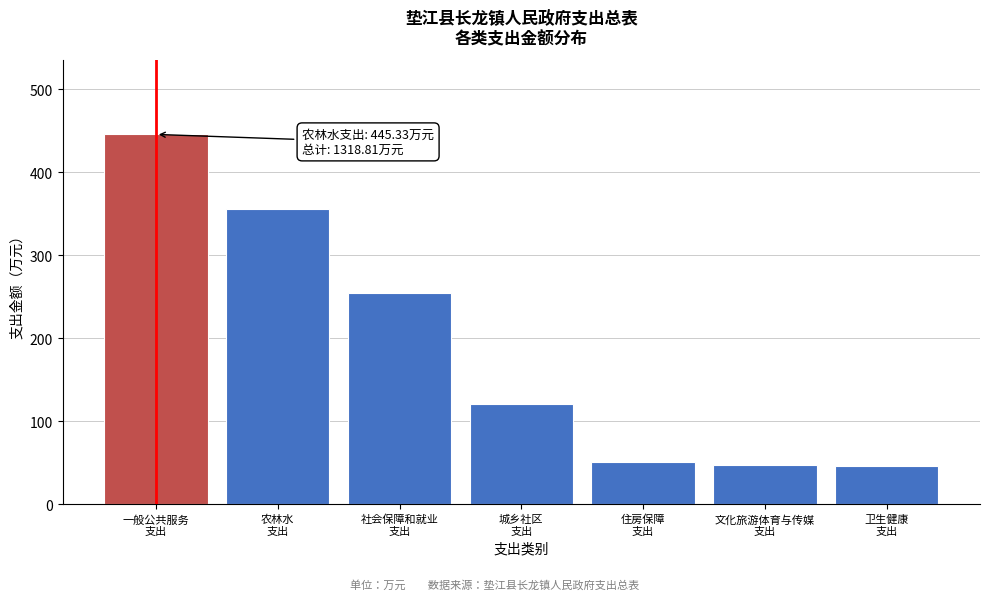

What is the difference between the maximum and minimum values?

399.8